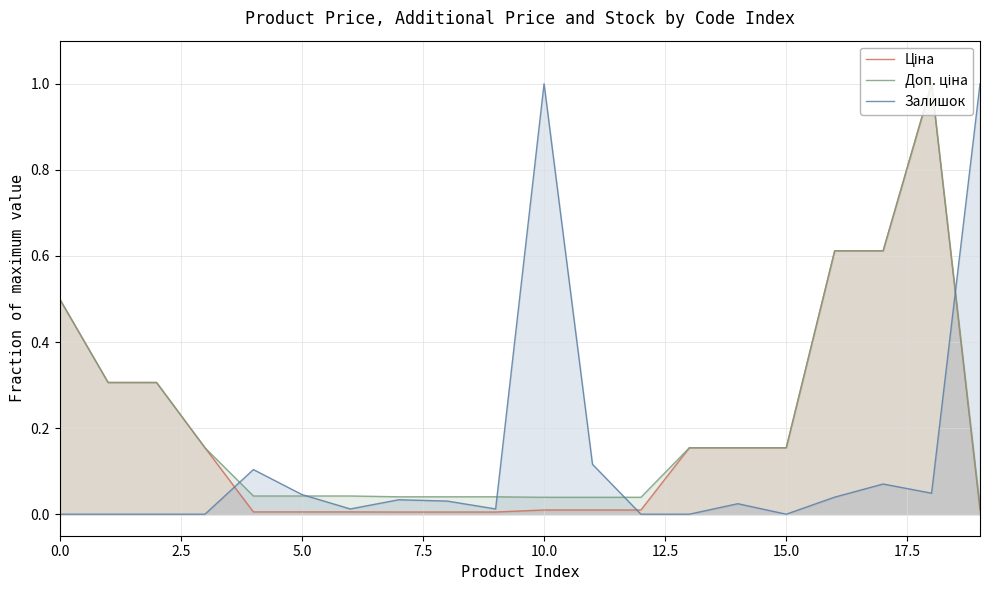

At how many categories does at least one series exceed 0?

20